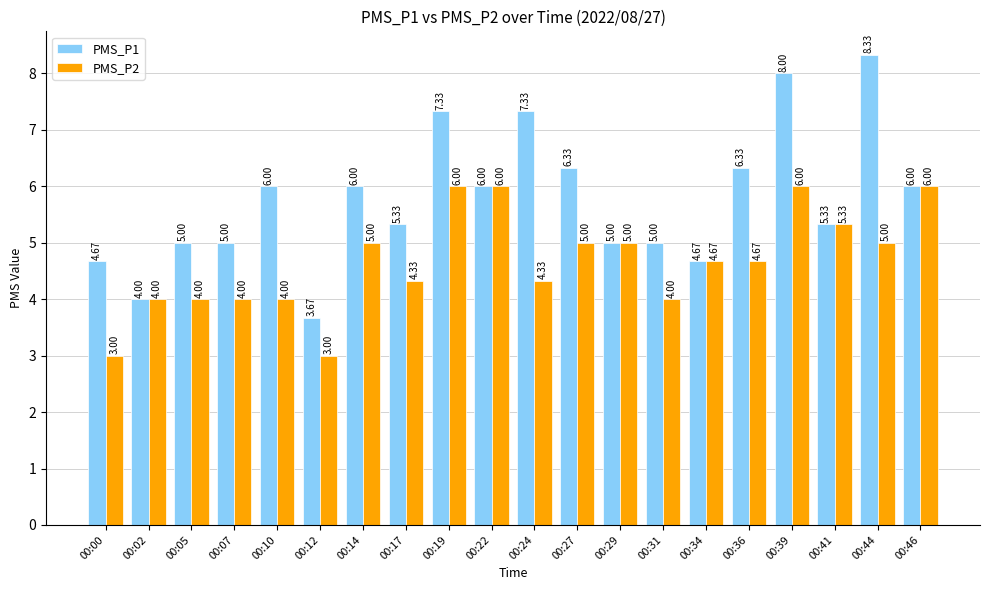

Is it true that PMS_P2 equals 6.0 at 00:22?

True